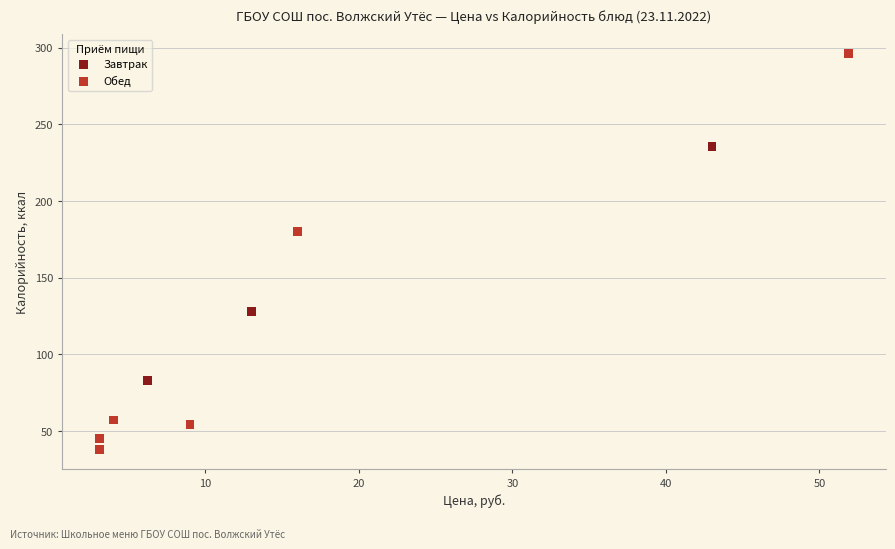

Which series has the widest spread of Y values?

Обед